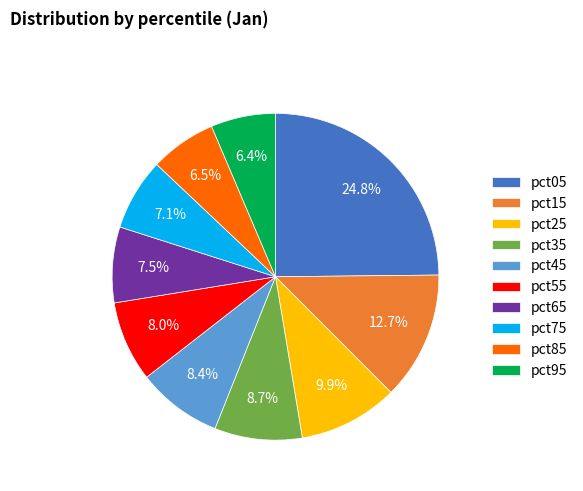

Do pct75 and pct85 together represent more than half of the pie?

No